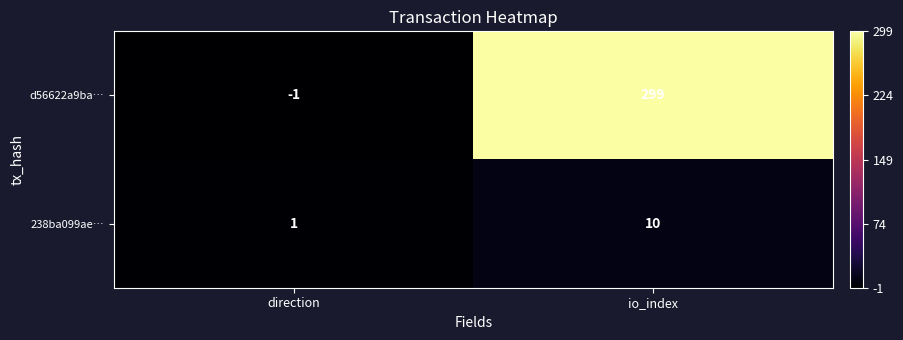

At how many categories does at least one series exceed 151?

1